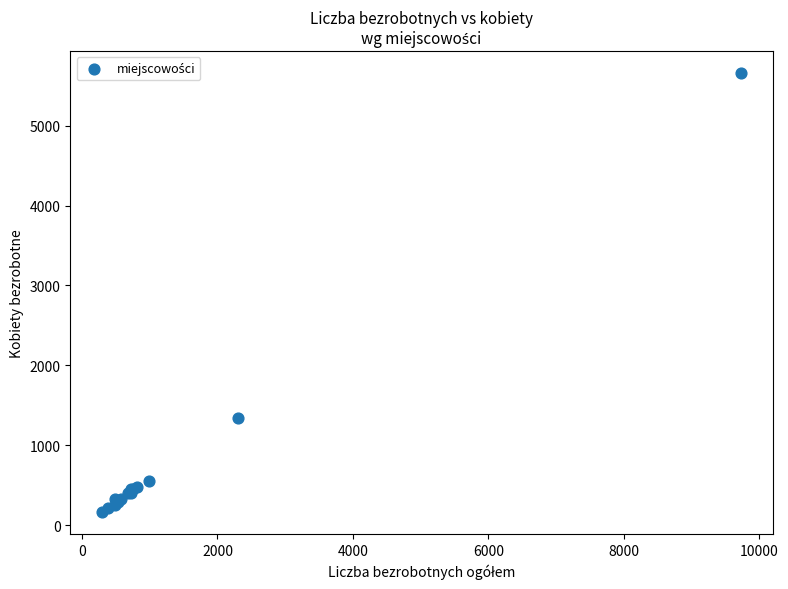

What Y value in the scatter plot is closest to 2911?

1341